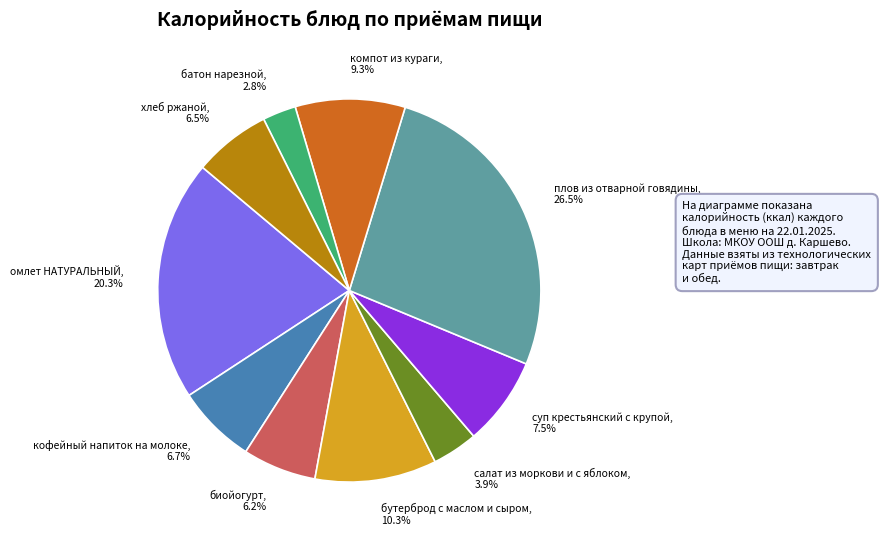

To the nearest percent, what is the average slice percentage?

10%